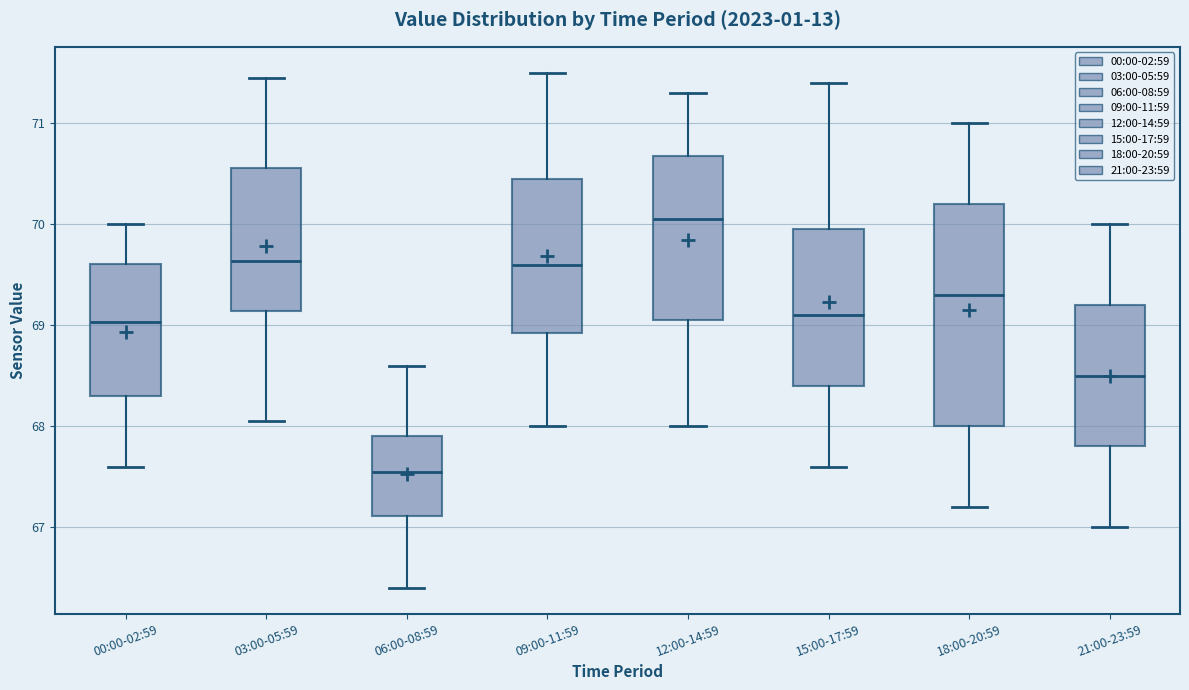

Comparing the boxes themselves (not the whiskers), which one is the tallest?

18:00-20:59